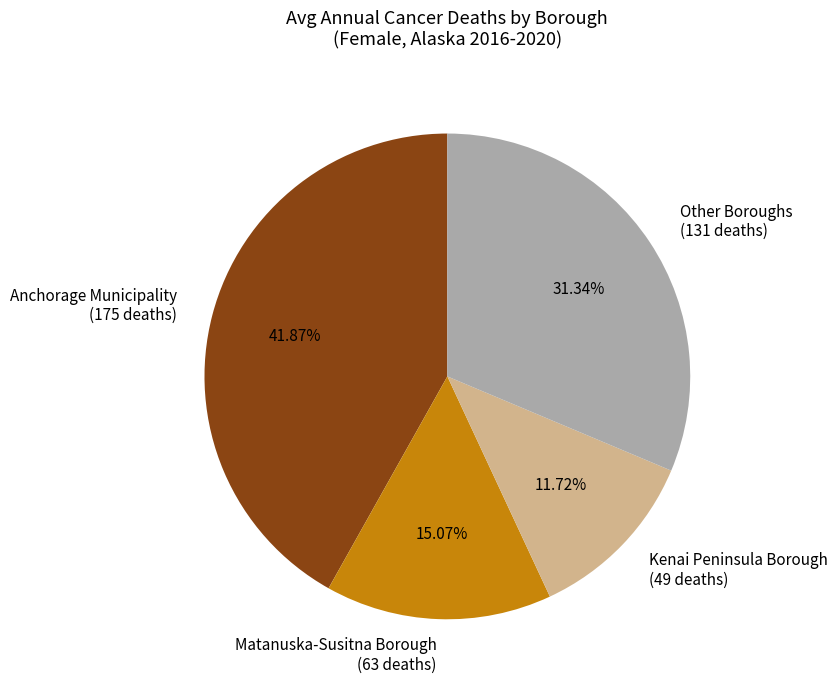

Count the number of slices in the pie.

4